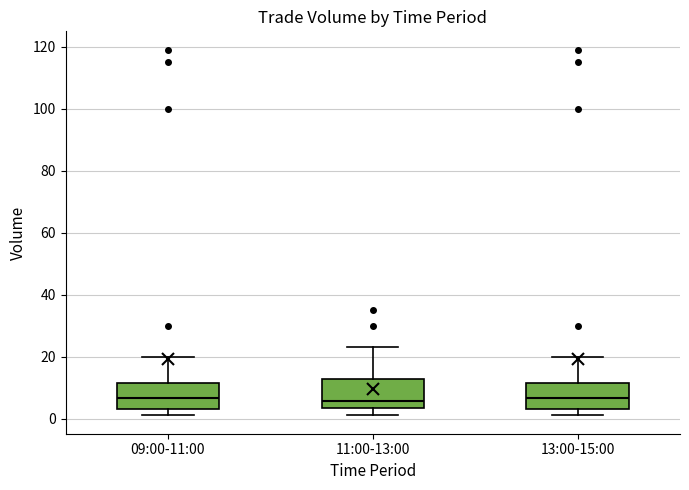

Reading left to right, read every box against the y-axis: the position of its median line, the range the box covers, and the ends of its whiskers. The values are not printed on the chart, so give them approximately, as read against the axis.

09:00-11:00: median 6, box 4 to 12, whiskers 2 to 20
11:00-13:00: median 6, box 4 to 12, whiskers 2 to 24
13:00-15:00: median 6, box 4 to 12, whiskers 2 to 20